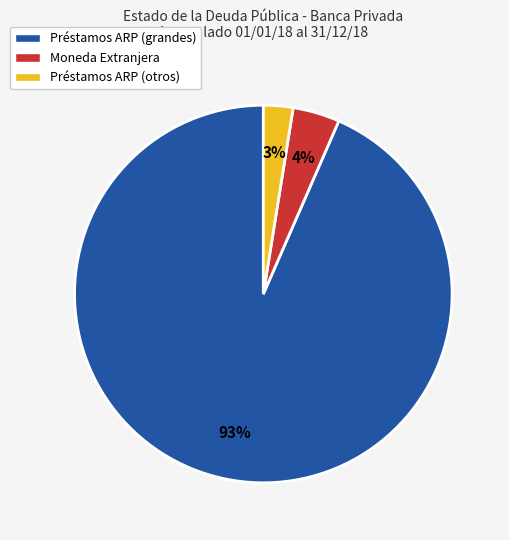

Is it true that Préstamos ARP (otros) is 3% of the pie?

True